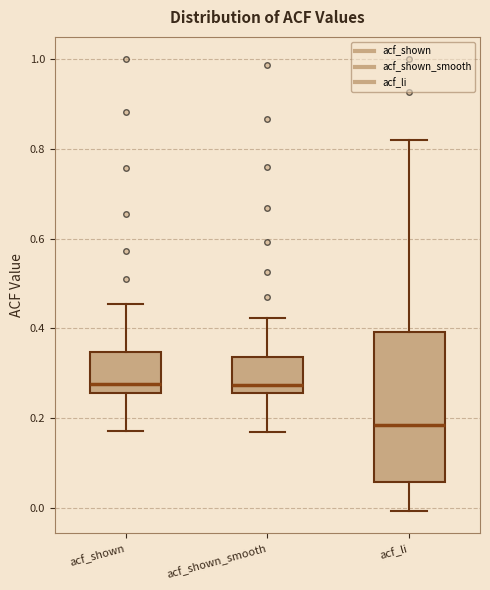

Which box is the tallest, from its lower edge to its upper edge?

acf_li